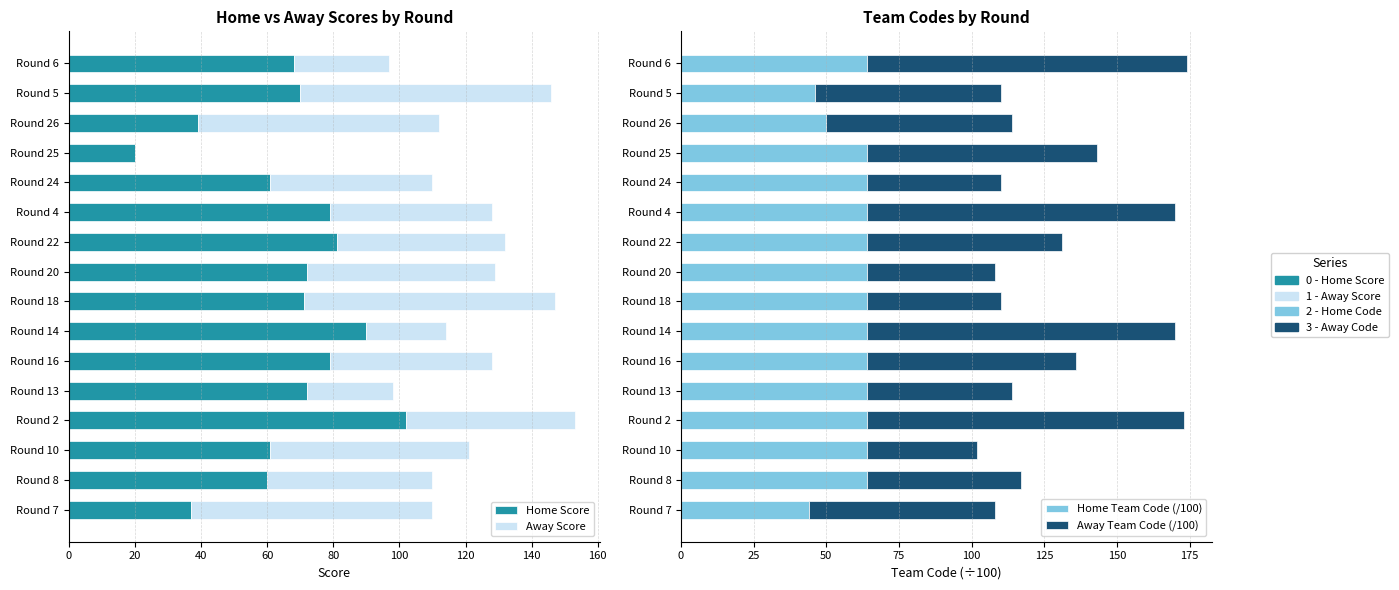

What are all the series names shown in the legend?

Home Score, Away Score, Home Team Code (/100), Away Team Code (/100)